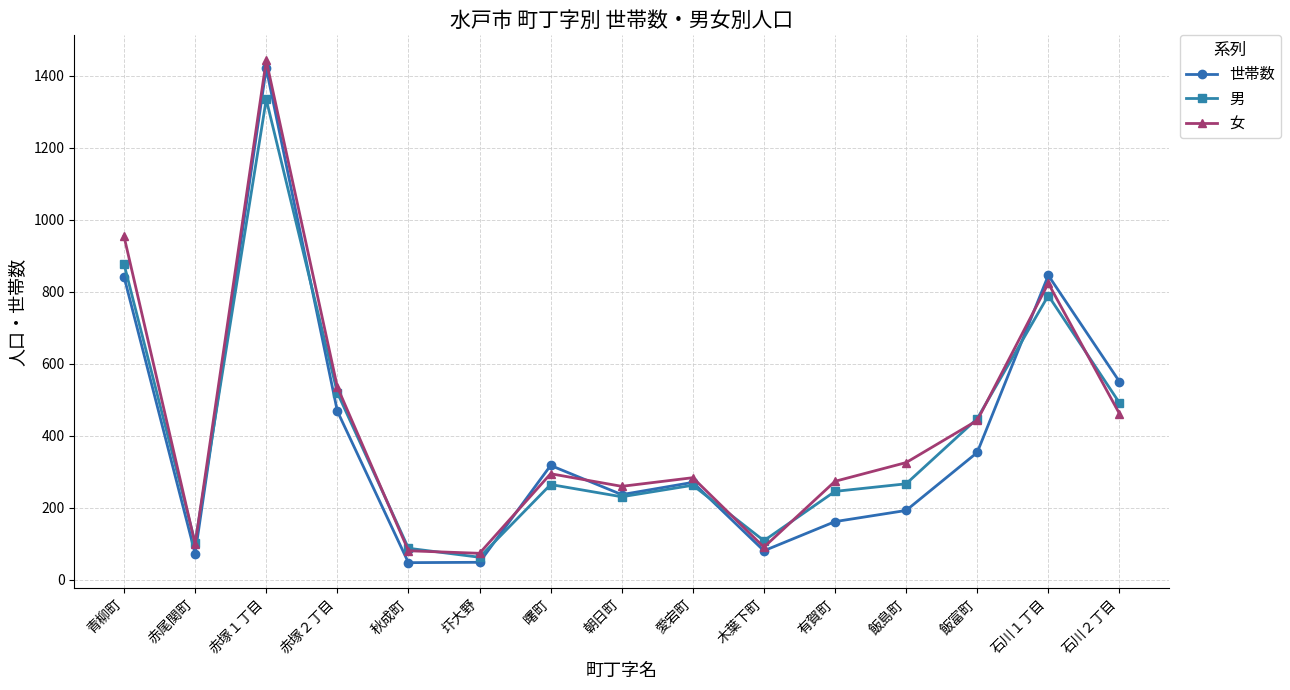

At which label does 男 reach its peak?

赤塚１丁目